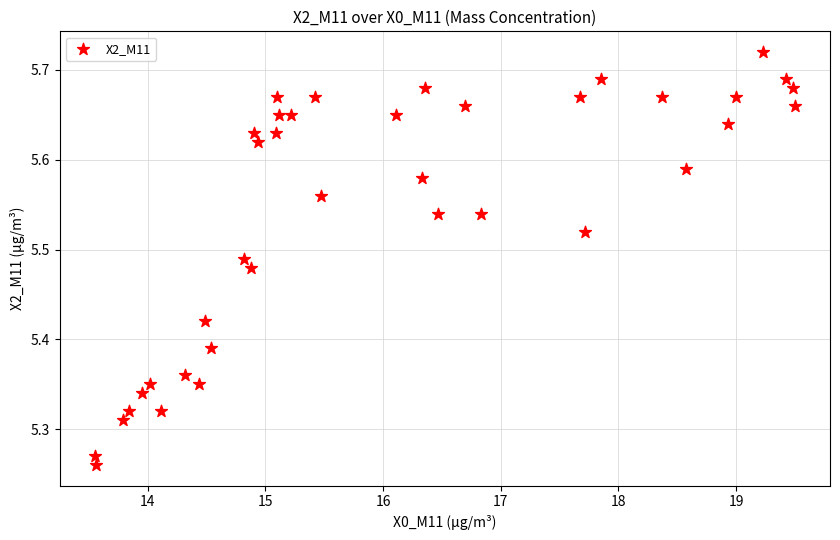

What is the range of X values (max minus min)?

5.9